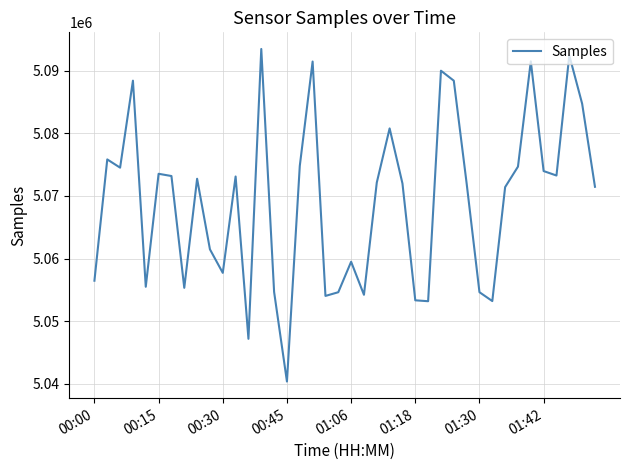

What is the difference between the maximum and minimum values?

53157